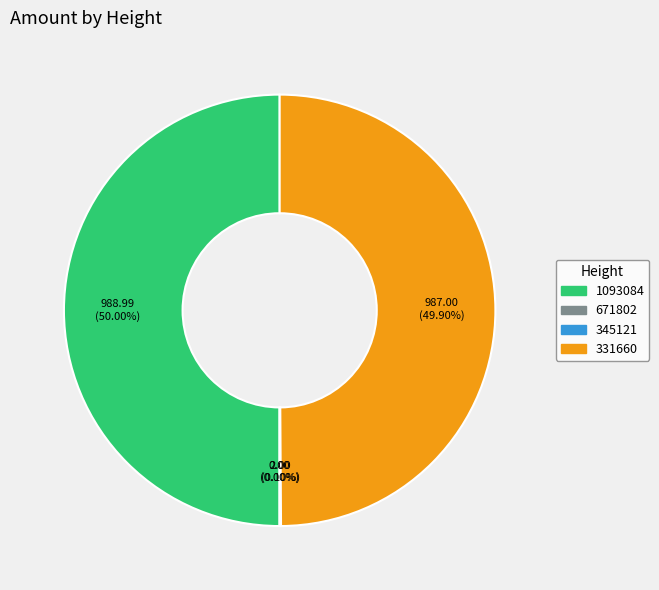

To the nearest percent, what is the average slice percentage?

25%